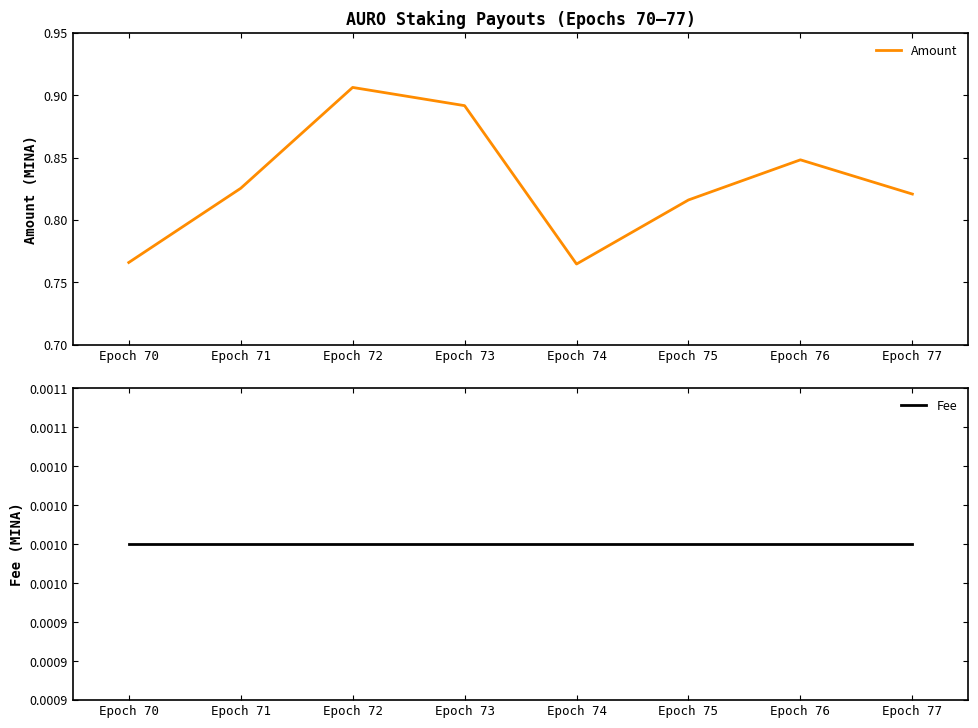

At how many categories does at least one series exceed 0?

8